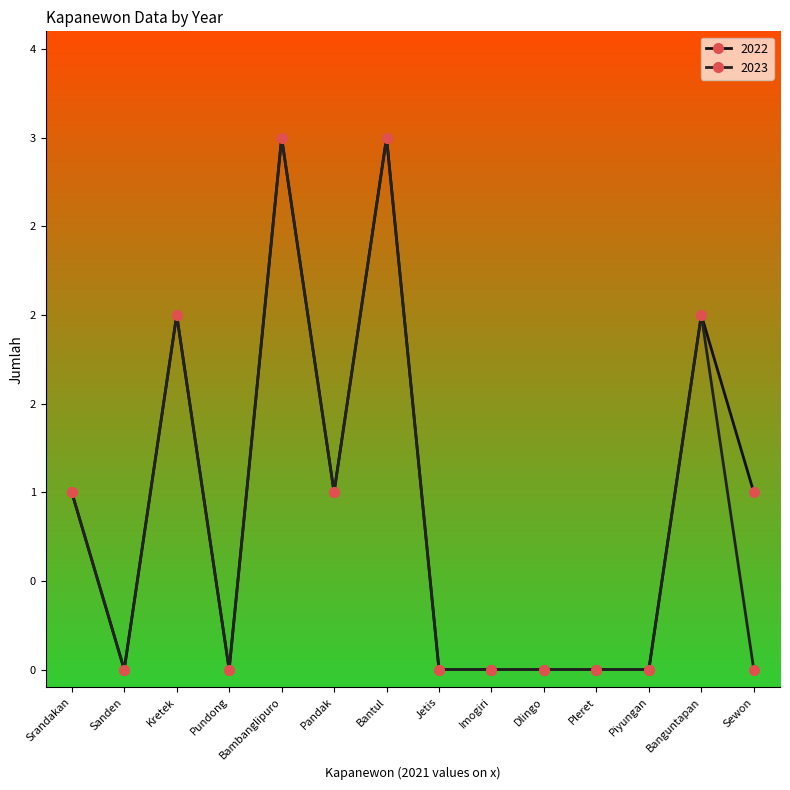

What are all the series names shown in the legend?

2022, 2023